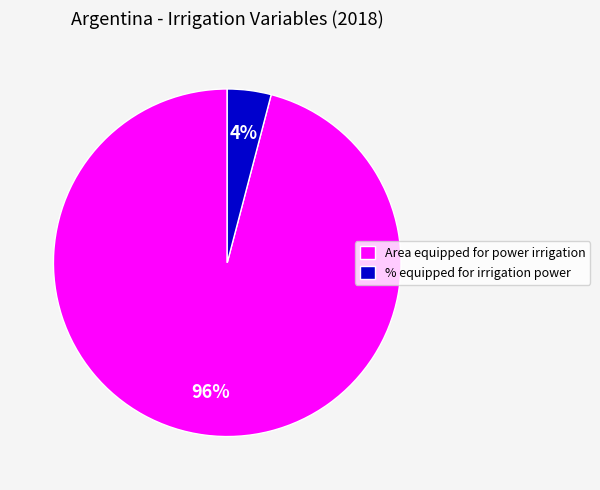

What percentage is the Area equipped for power irrigation slice, to the nearest percent?

96%